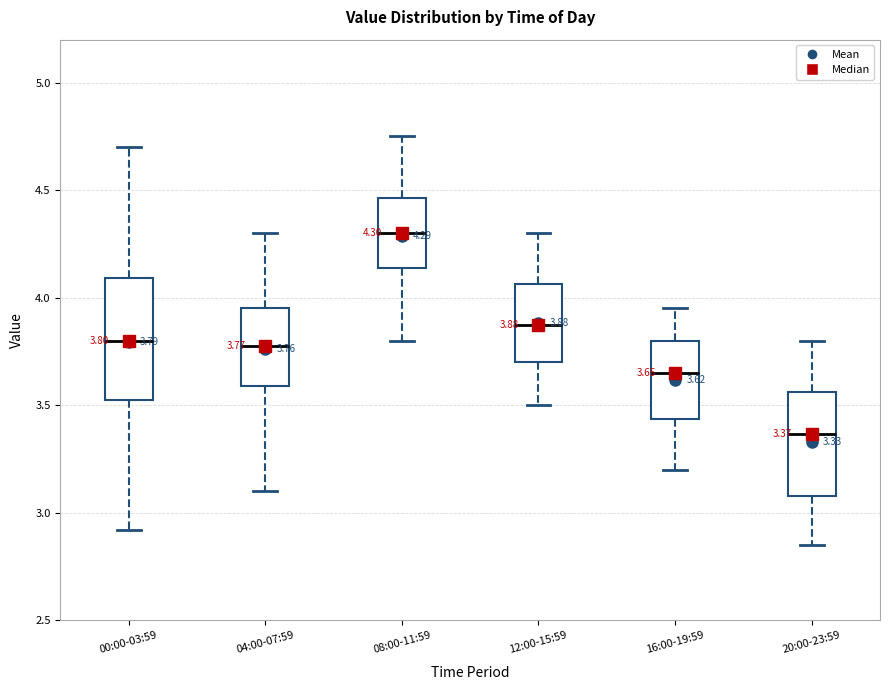

Which box has the highest median line?

08:00-11:59